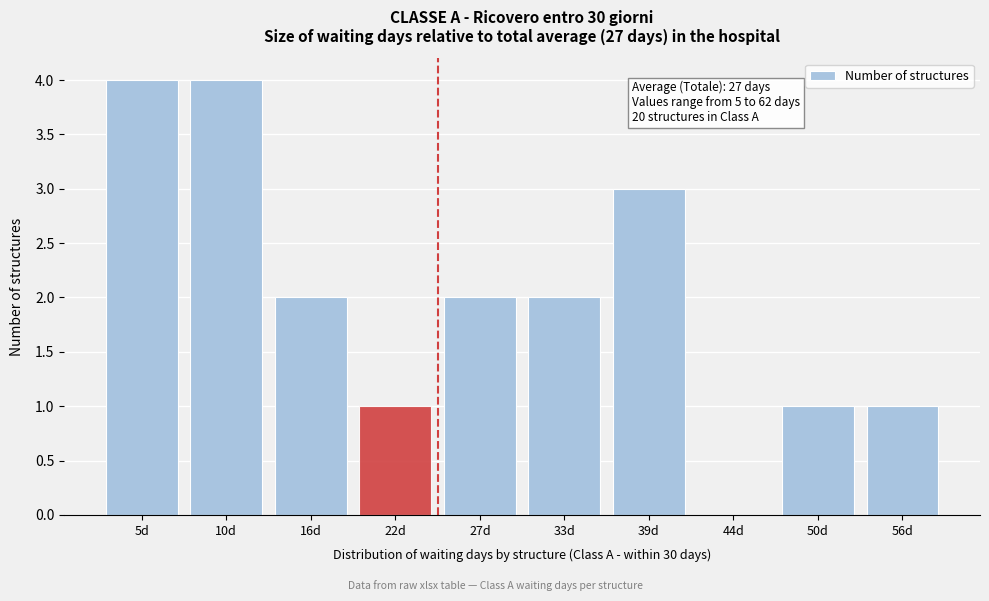

Reading left to right, transcribe all the data shown in this chart.

5d=4	10d=4	16d=2	22d=1	27d=2	33d=2	39d=3	44d=0	50d=1	56d=1